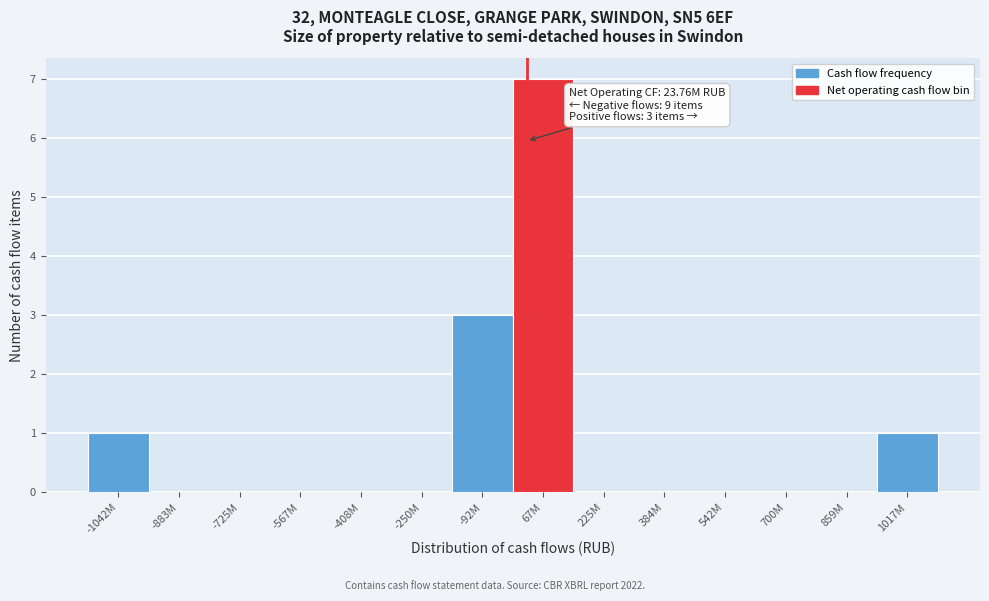

Reading right to left, what are all the values shown in this chart?

1017M=1	859M=0	700M=0	542M=0	384M=0	225M=0	67M=7	-92M=3	-250M=0	-408M=0	-567M=0	-725M=0	-883M=0	-1042M=1